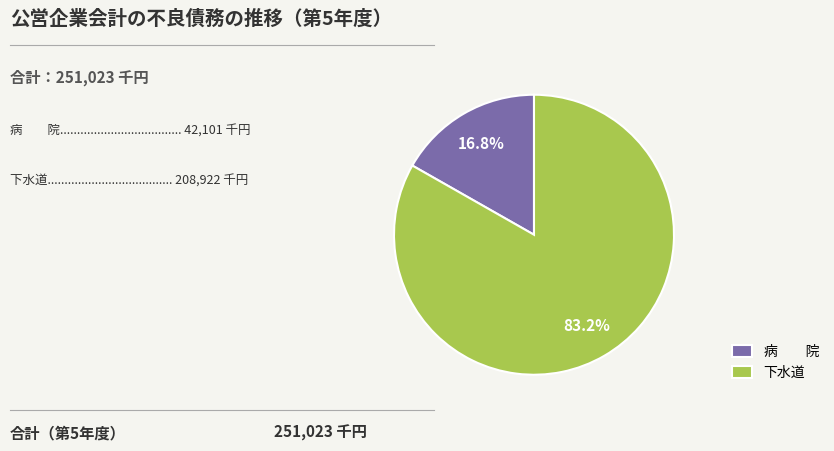

Approximately how many times larger is the value at 下水道 compared to 病 院?

5.0